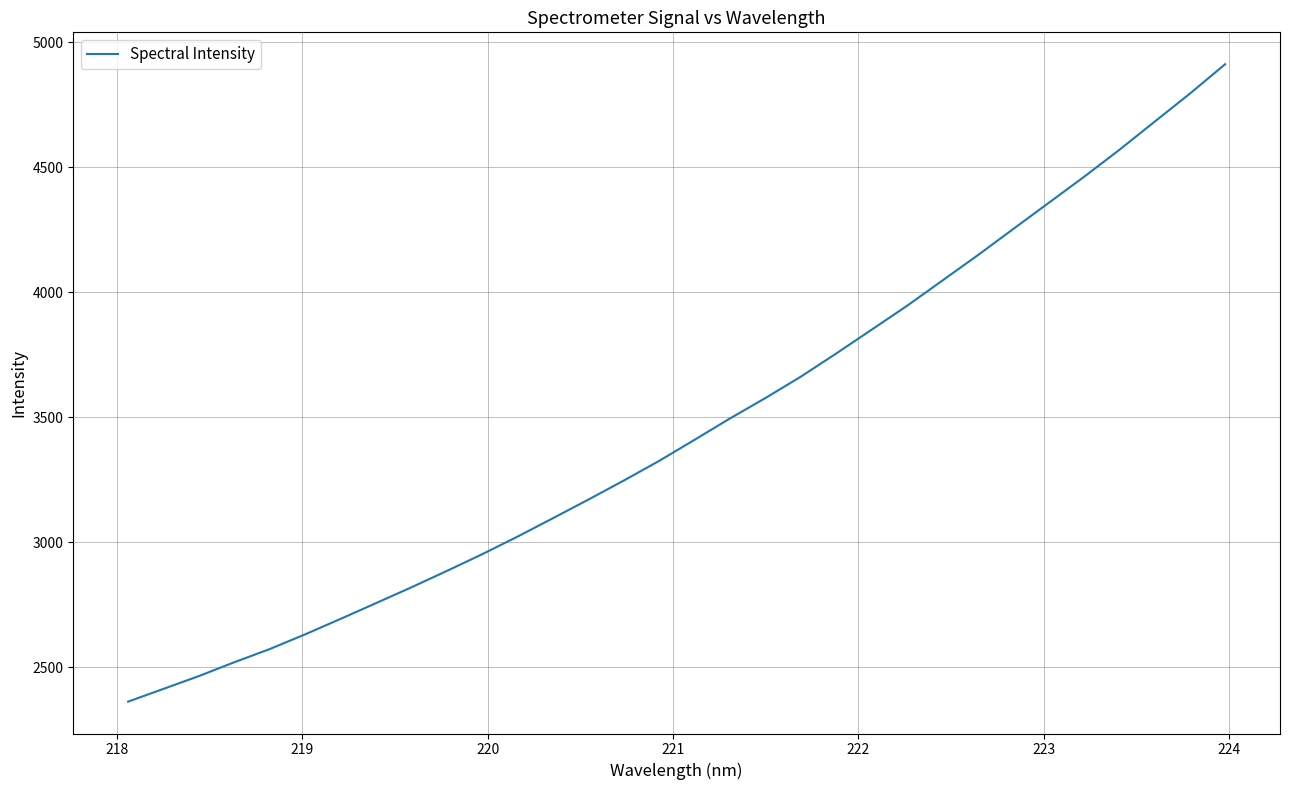

Is this an area chart (filled region under the line)?

No